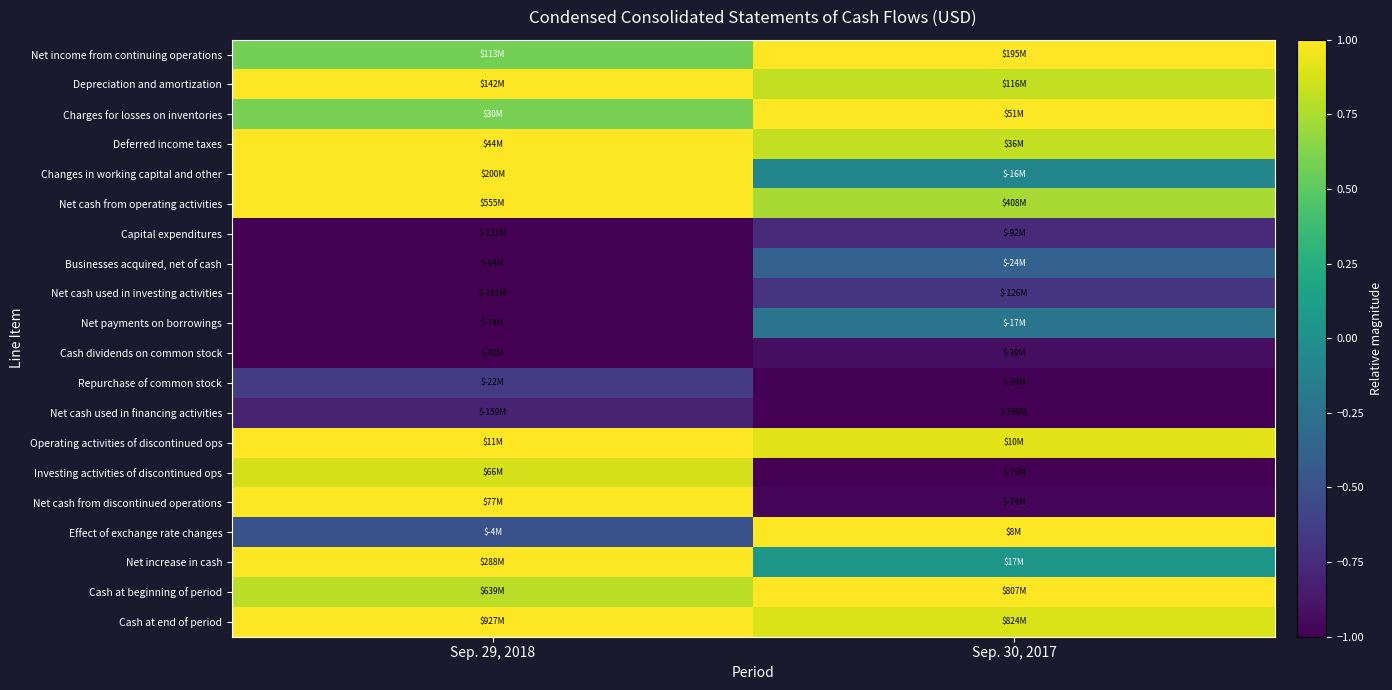

How many categories are shown in the chart?

2